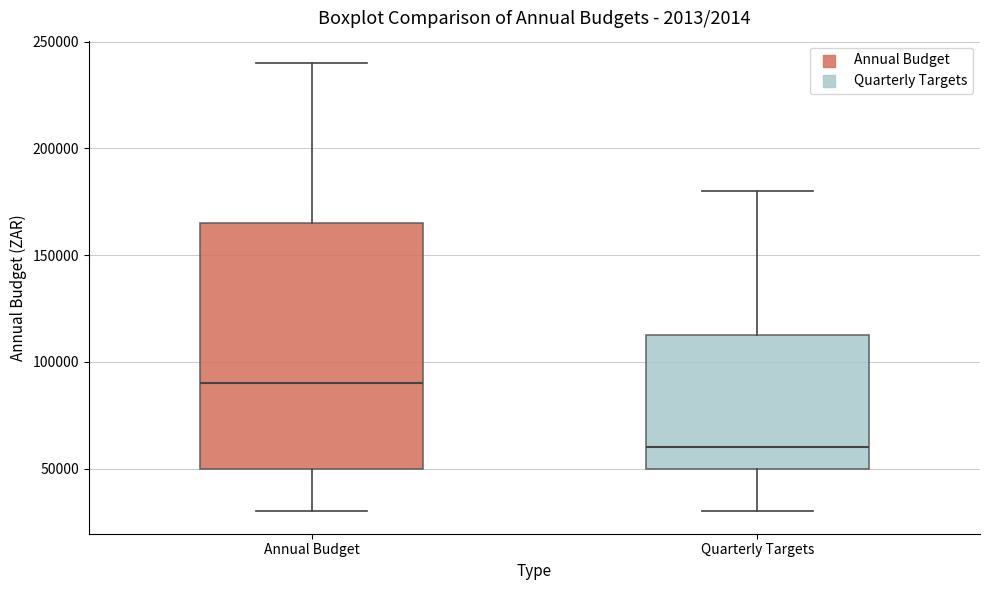

Reading left to right, transcribe this box plot: for each box, give where its median line is, the range the box spans, and where its two whiskers end, as read against the y-axis. The values are not printed on the chart, so give them approximately, as read against the axis.

Annual Budget: median 90000, box 50000 to 165000, whiskers 30000 to 240000
Quarterly Targets: median 60000, box 50000 to 115000, whiskers 30000 to 180000